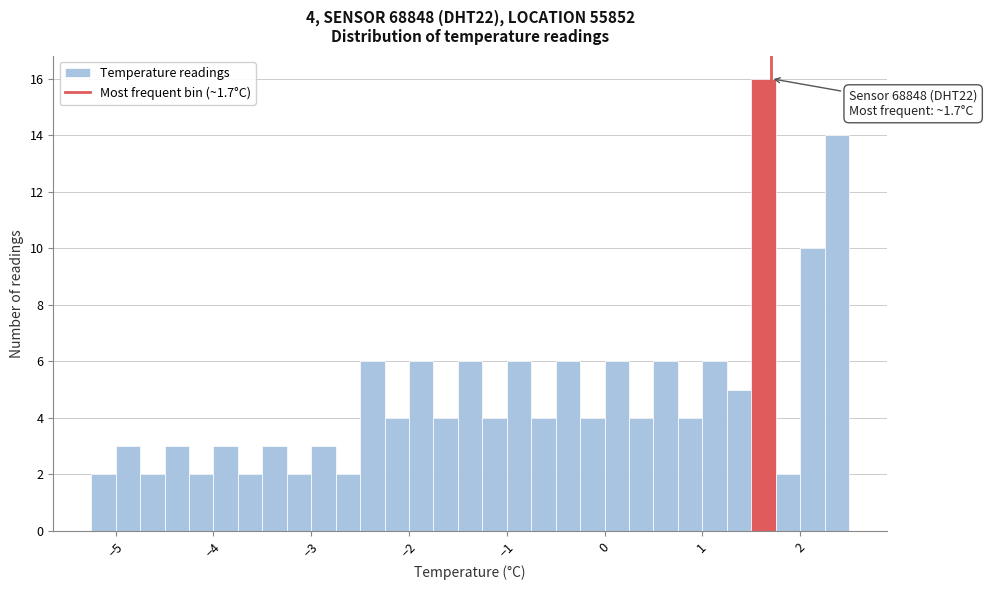

Around what value on the x-axis is the tallest bar? Give the approximate position of its centre, as read against the axis.

1.6